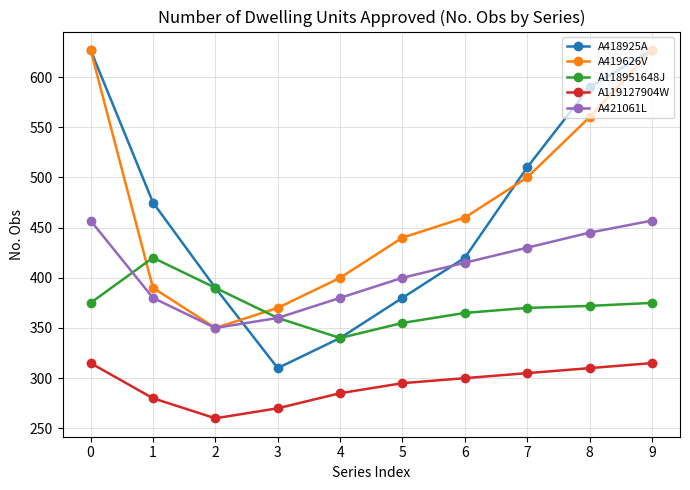

What are all the series names shown in the legend?

A418925A, A419626V, A118951648J, A119127904W, A421061L